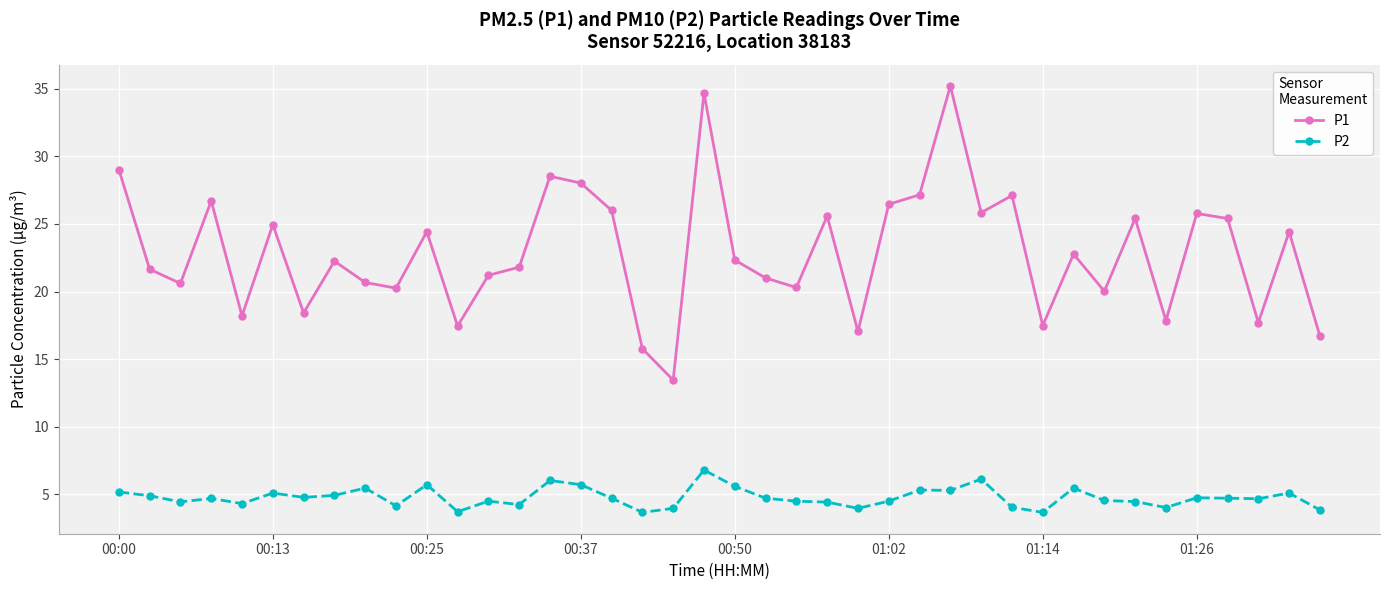

What is the difference between the second highest and second lowest values in the P1 series?

18.9